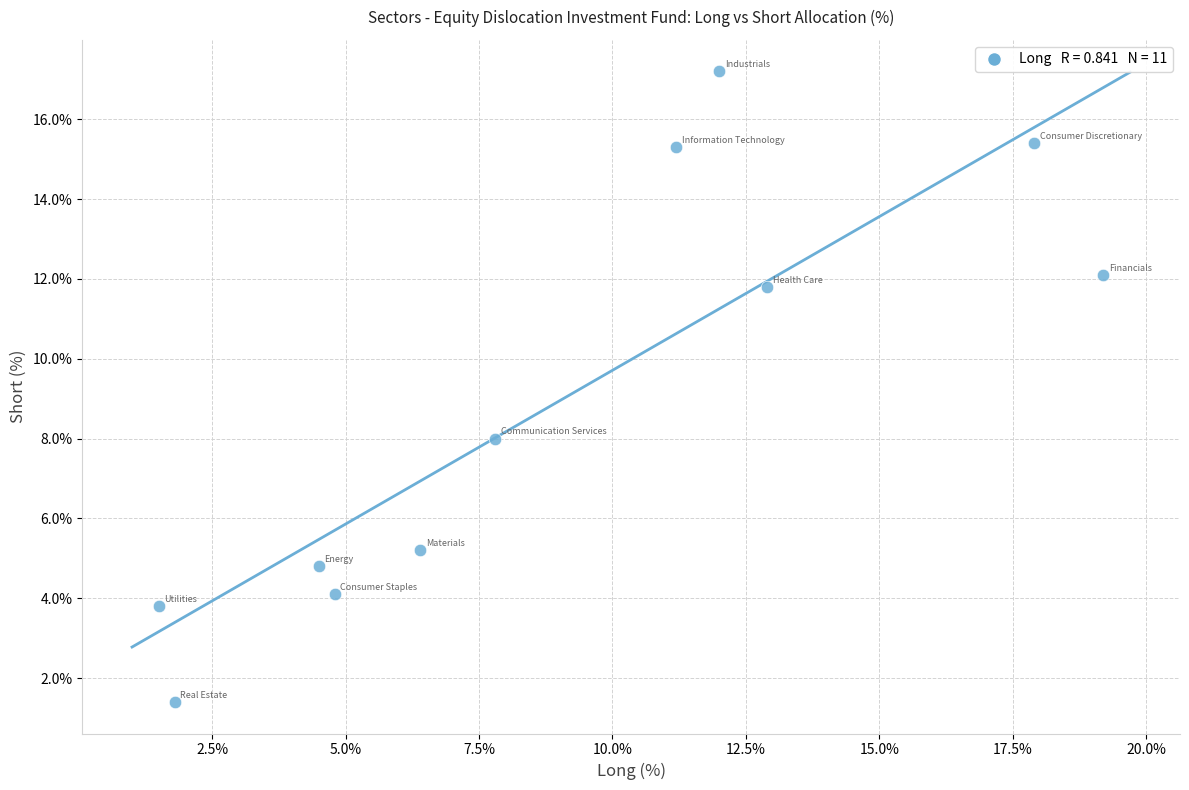

What Y value in the scatter plot is closest to 9?

8.0